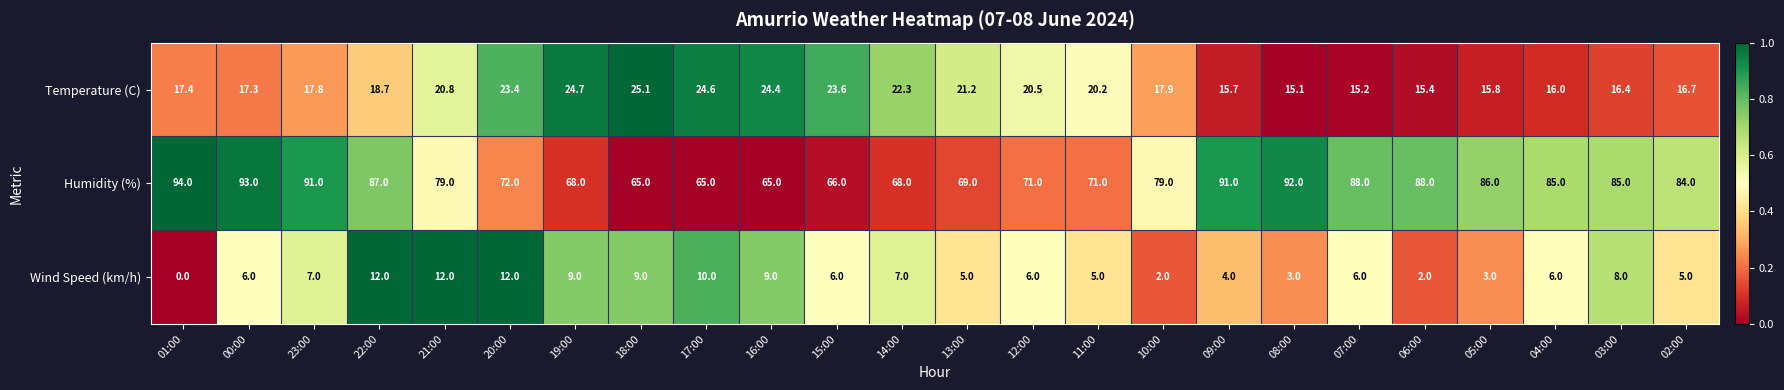

Between 20:00 and 04:00, which series saw the biggest shift?

Humidity (%)